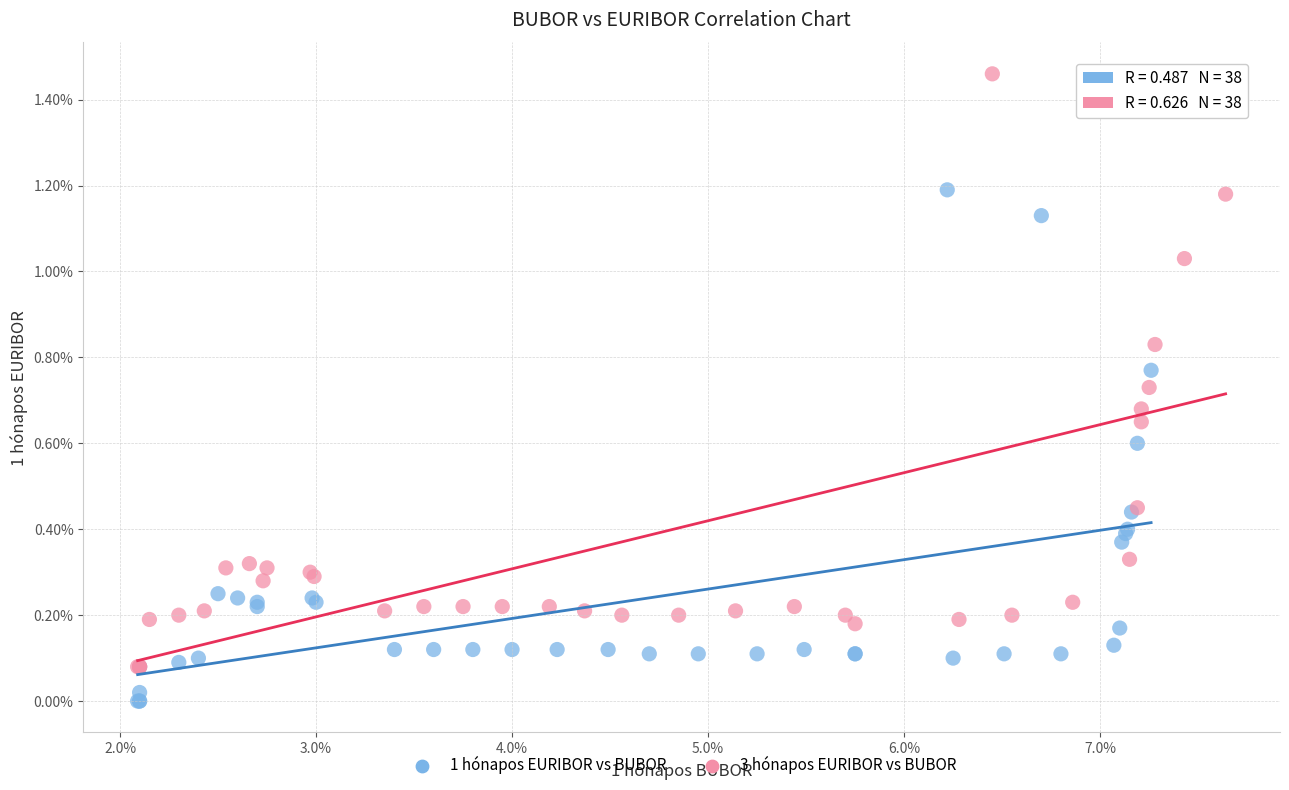

What are all the series names shown in the legend?

1 hónapos EURIBOR vs BUBOR, 3 hónapos EURIBOR vs BUBOR